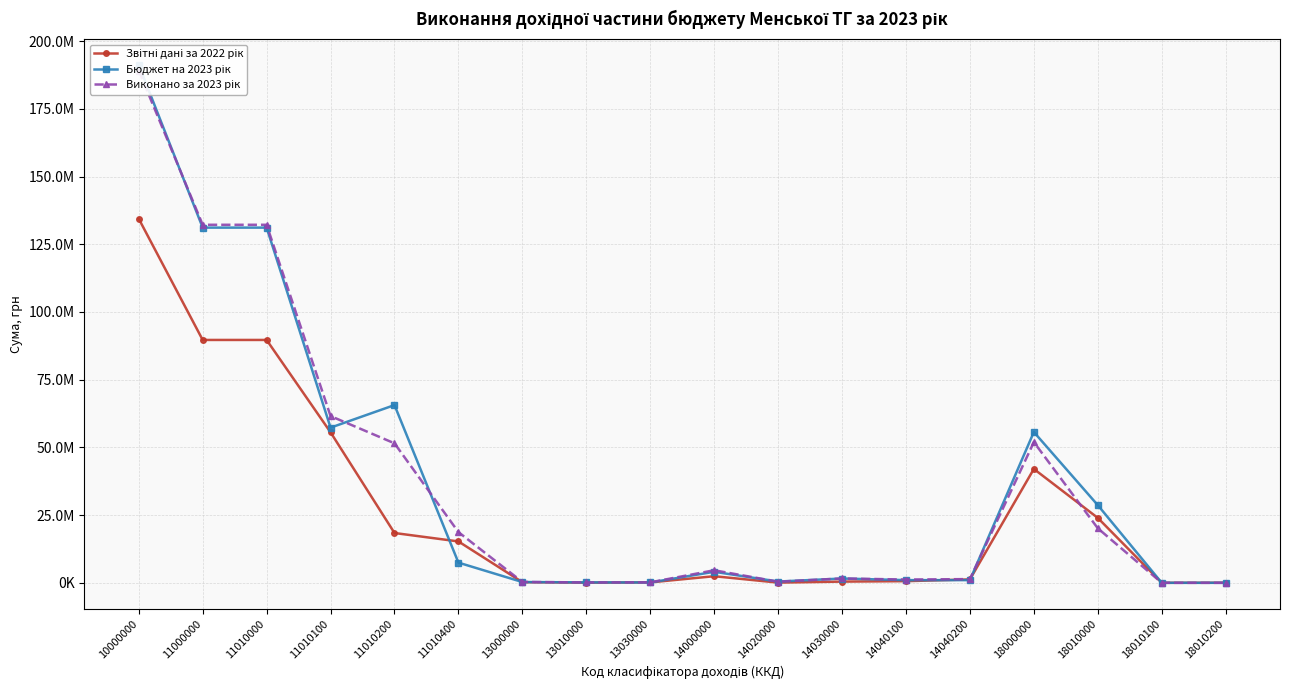

Which category has the lowest value in the Бюджет на 2023 рік series?

18010100